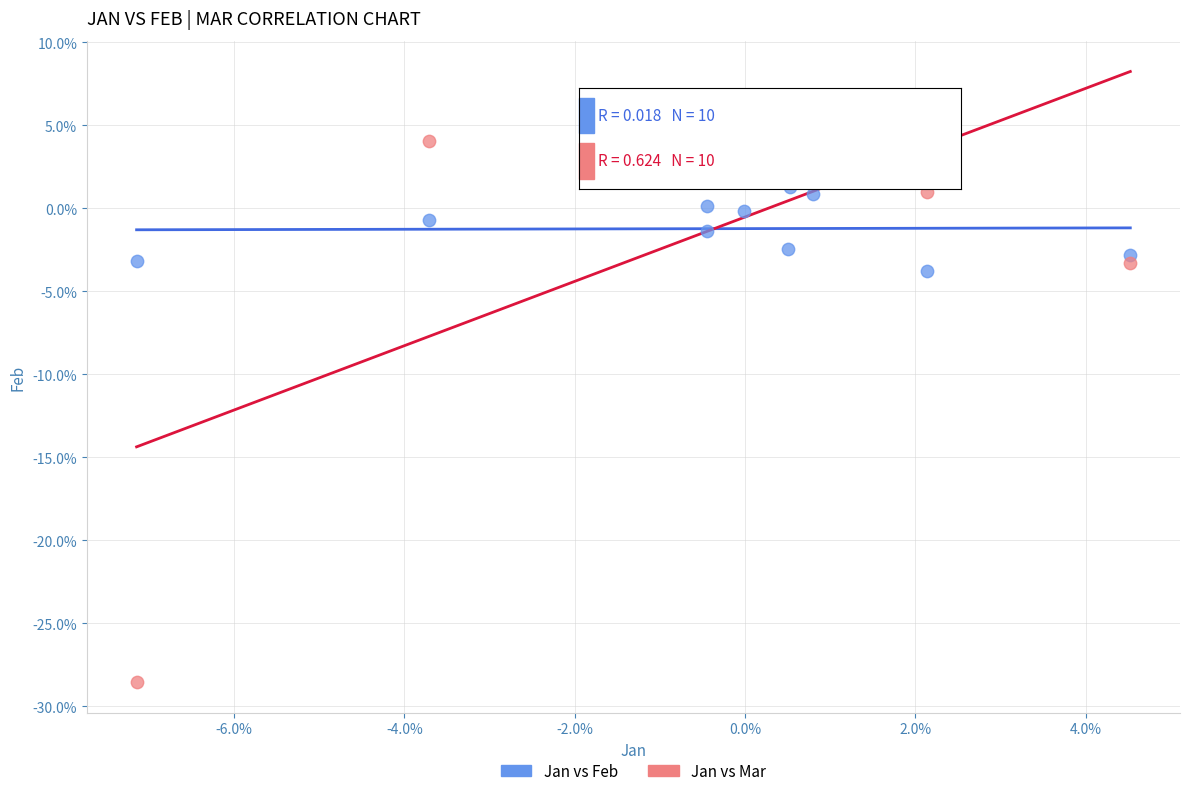

Which series has the largest Y range (max minus min)?

Jan vs Mar